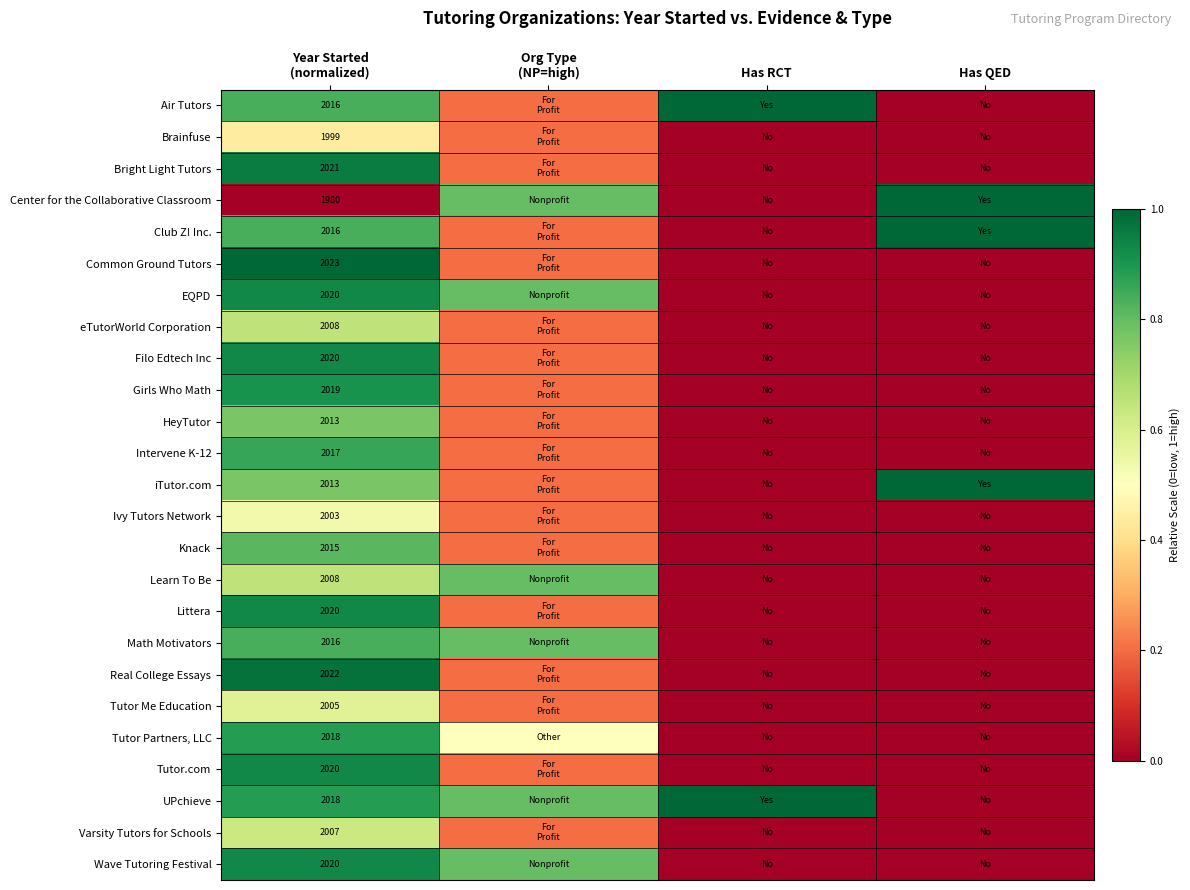

What value does the Wave Tutoring Festival series have at Year Started (normalized)?

0.9